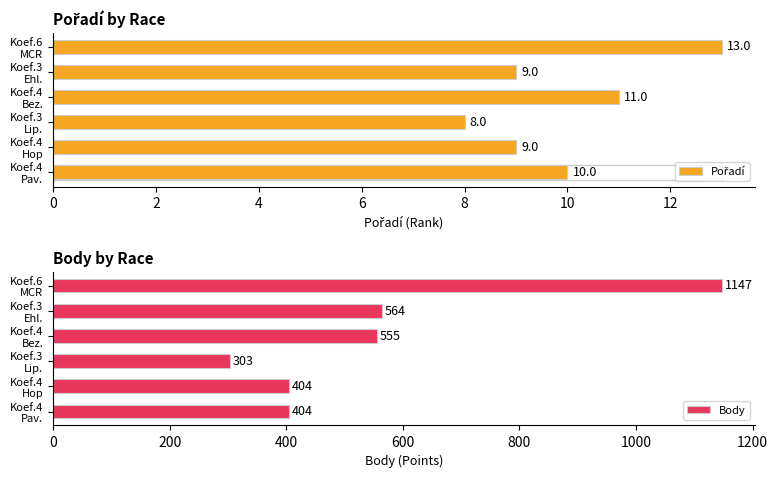

What is the maximum value for Body?

1147